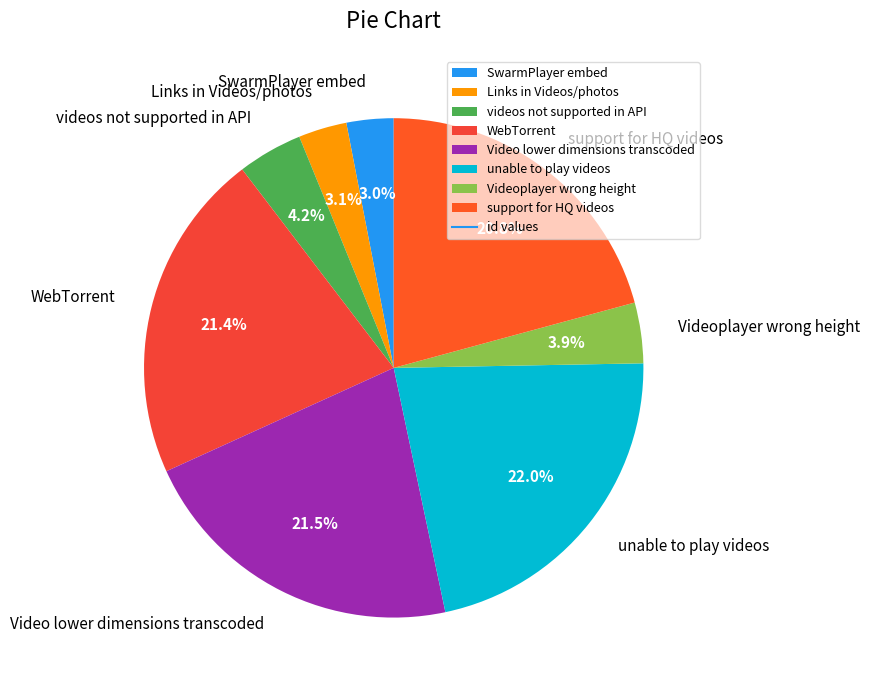

How much of the chart is everything except SwarmPlayer embed?

97.0%